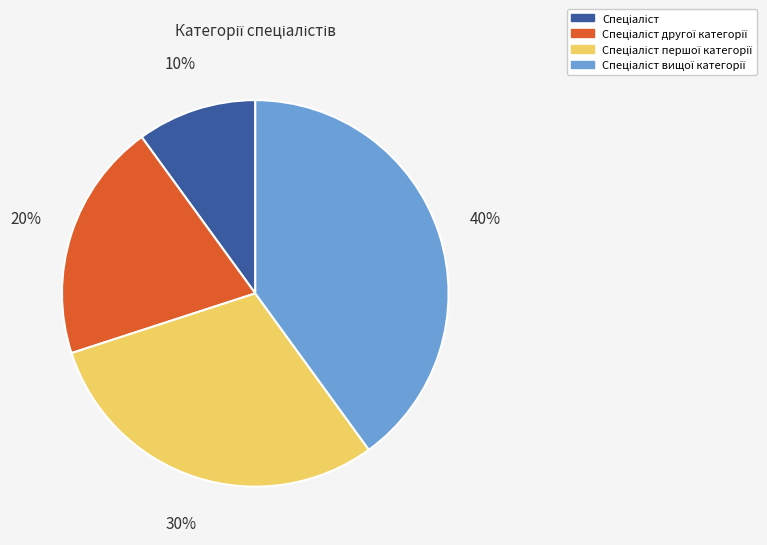

To the nearest percent, what is the difference between the largest and smallest slice percentages?

30%